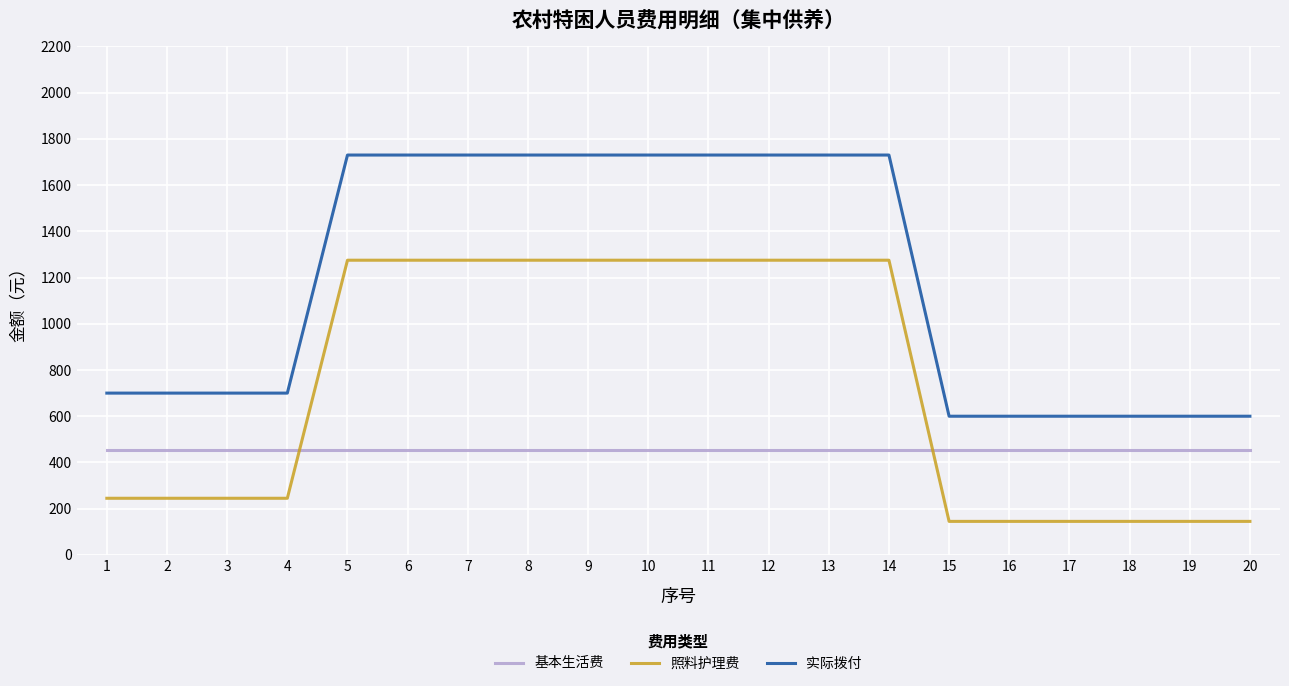

At how many categories does at least one series exceed 975?

10